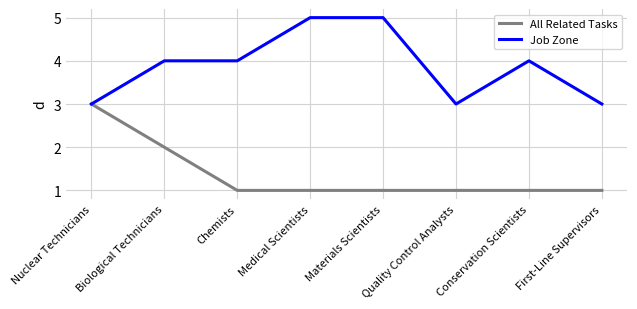

Is the value of Job Zone at Nuclear Technicians greater than the value of All Related Tasks at Medical Scientists?

Yes